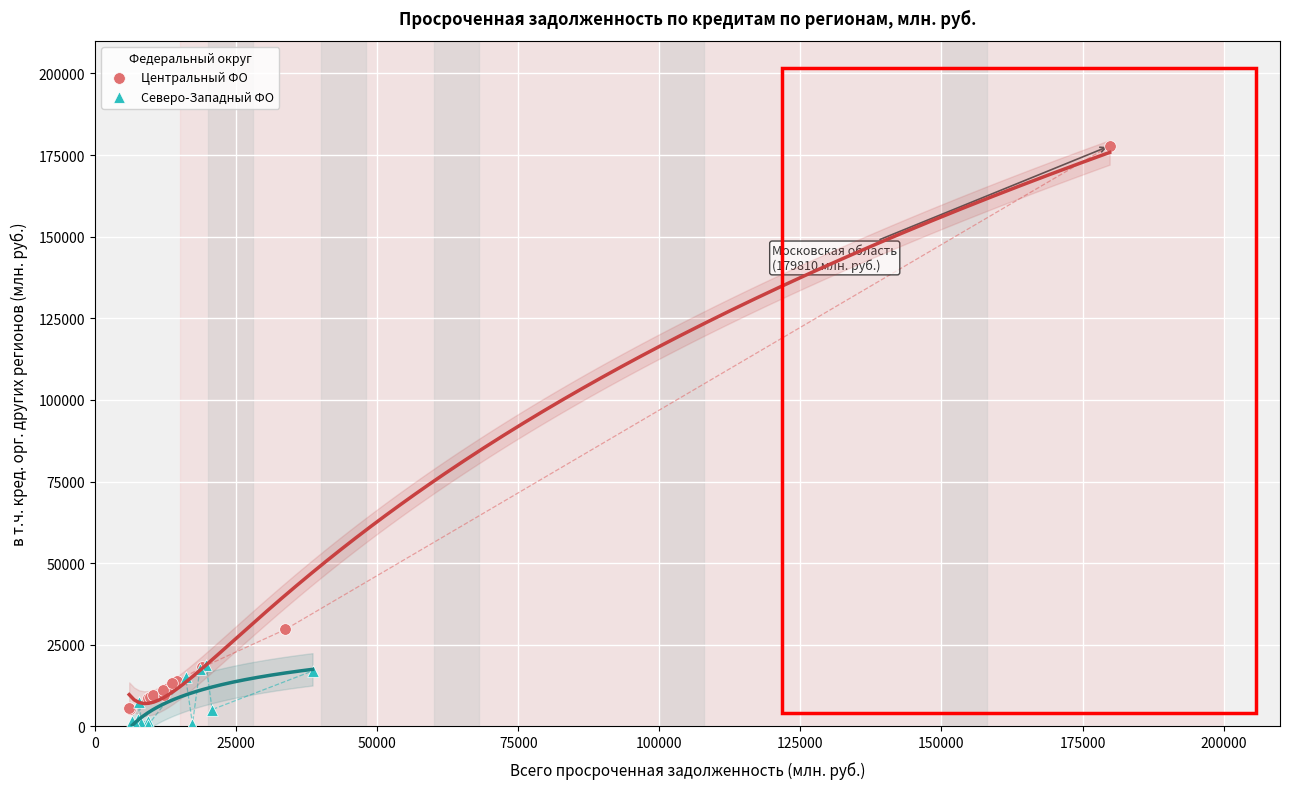

Which series contains the lowest Y value?

Северо-Западный ФО